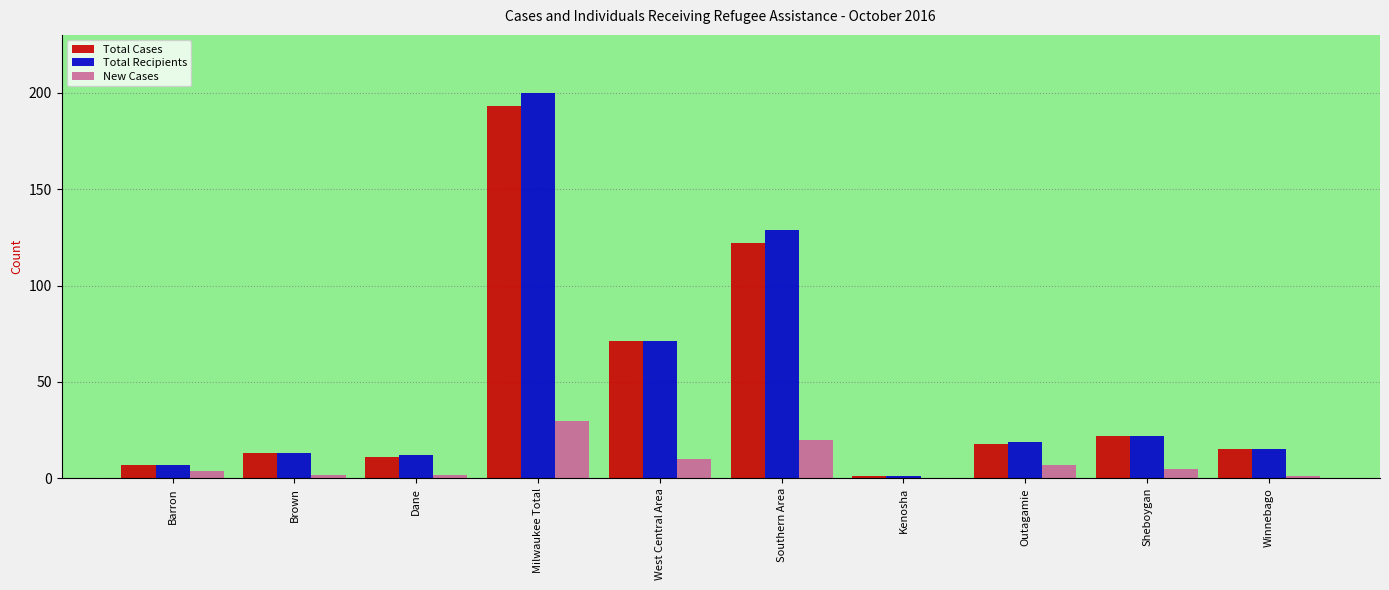

Reading left to right, list all the values displayed in this chart.

Total Cases: Barron=7	Brown=13	Dane=11	Milwaukee Total=193	West Central Area=71	Southern Area=122	Kenosha=1	Outagamie=18	Sheboygan=22	Winnebago=15
Total Recipients: Barron=7	Brown=13	Dane=12	Milwaukee Total=200	West Central Area=71	Southern Area=129	Kenosha=1	Outagamie=19	Sheboygan=22	Winnebago=15
New Cases: Barron=4	Brown=2	Dane=2	Milwaukee Total=30	West Central Area=10	Southern Area=20	Kenosha=0	Outagamie=7	Sheboygan=5	Winnebago=1